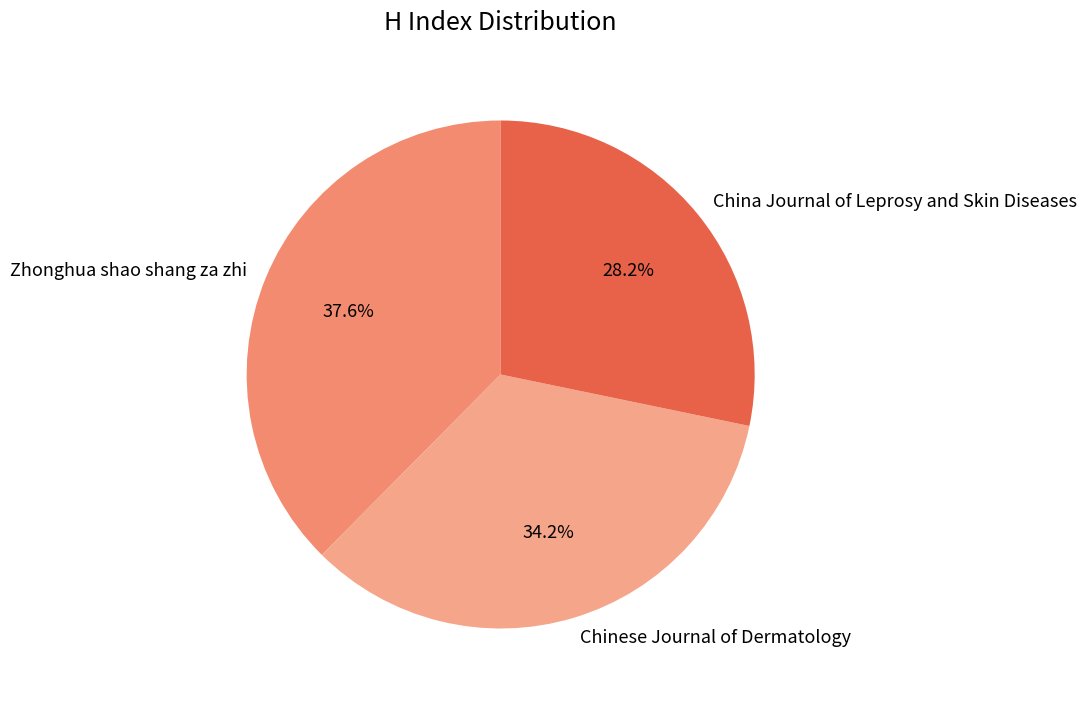

To the nearest percent, what is the combined percentage of Zhonghua shao shang za zhi and Chinese Journal of Dermatology?

72%